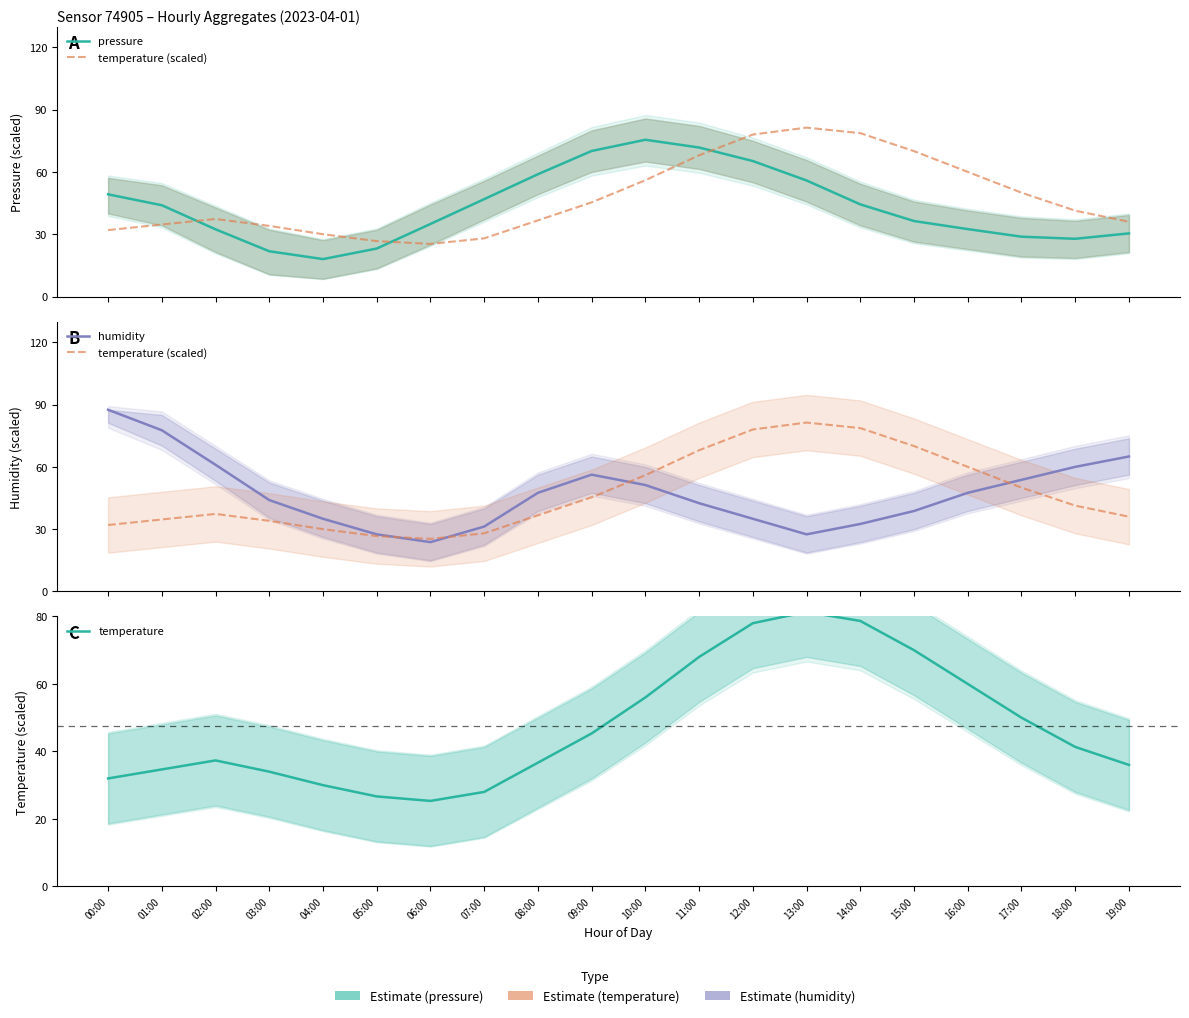

Reading left to right, list all the values displayed in this chart.

pressure: 00:00=49.2	01:00=43.9	02:00=32.4	03:00=21.8	04:00=18.0	05:00=23.1	06:00=34.9	07:00=46.9	08:00=58.9	09:00=70.1	10:00=75.5	11:00=71.7	12:00=65.2	13:00=55.9	14:00=44.4	15:00=36.3	16:00=32.5	17:00=28.8	18:00=27.8	19:00=30.4
temperature (scaled): 00:00=32.0	01:00=34.7	02:00=37.3	03:00=34.0	04:00=30.0	05:00=26.7	06:00=25.3	07:00=28.0	08:00=36.7	09:00=45.3	10:00=56.0	11:00=68.0	12:00=78.0	13:00=81.3	14:00=78.7	15:00=70.0	16:00=60.0	17:00=50.0	18:00=41.3	19:00=36.0
humidity: 00:00=87.5	01:00=77.6	02:00=61.0	03:00=44.0	04:00=35.0	05:00=27.5	06:00=23.8	07:00=31.2	08:00=47.5	09:00=56.2	10:00=51.2	11:00=42.5	12:00=35.0	13:00=27.5	14:00=32.5	15:00=38.7	16:00=47.5	17:00=53.7	18:00=60.0	19:00=65.0
temperature: 00:00=32.0	01:00=34.7	02:00=37.3	03:00=34.0	04:00=30.0	05:00=26.7	06:00=25.3	07:00=28.0	08:00=36.7	09:00=45.3	10:00=56.0	11:00=68.0	12:00=78.0	13:00=81.3	14:00=78.7	15:00=70.0	16:00=60.0	17:00=50.0	18:00=41.3	19:00=36.0